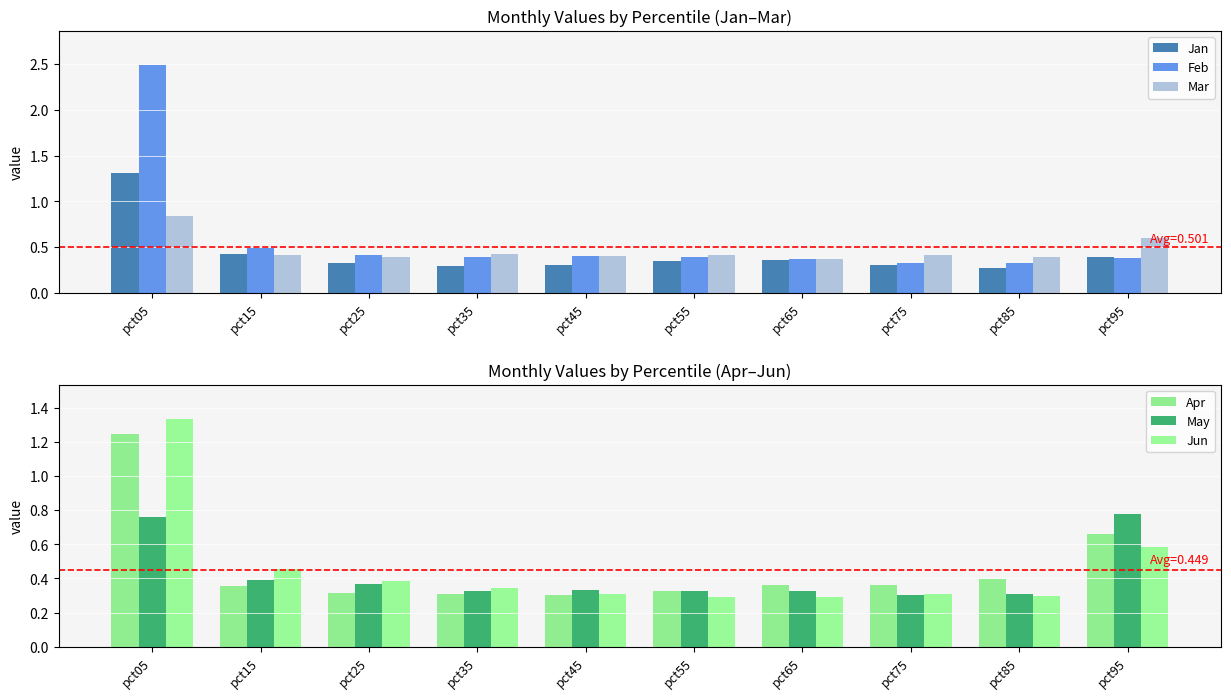

At which category does the chart reach its peak across all series?

pct05